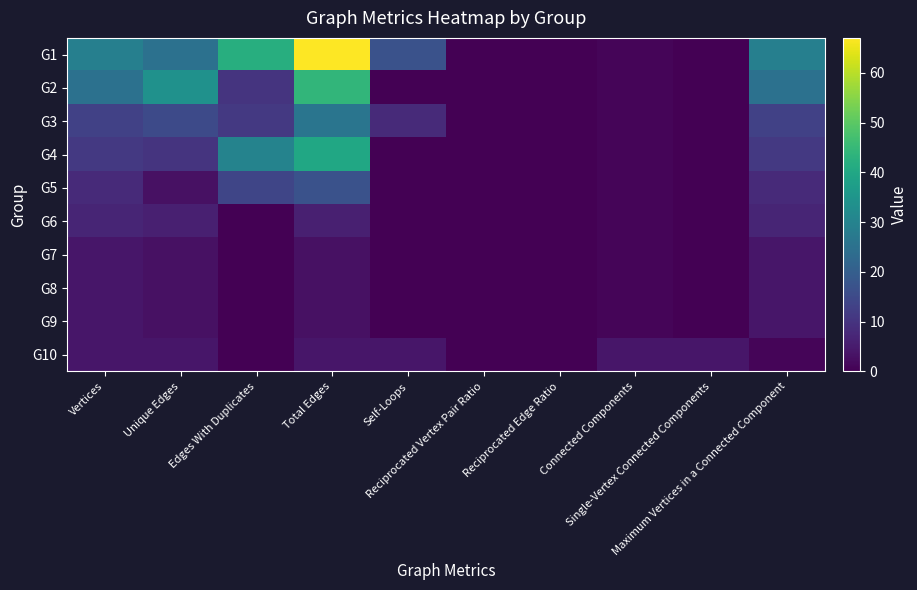

What is the total value across all series at Edges With Duplicates?

107